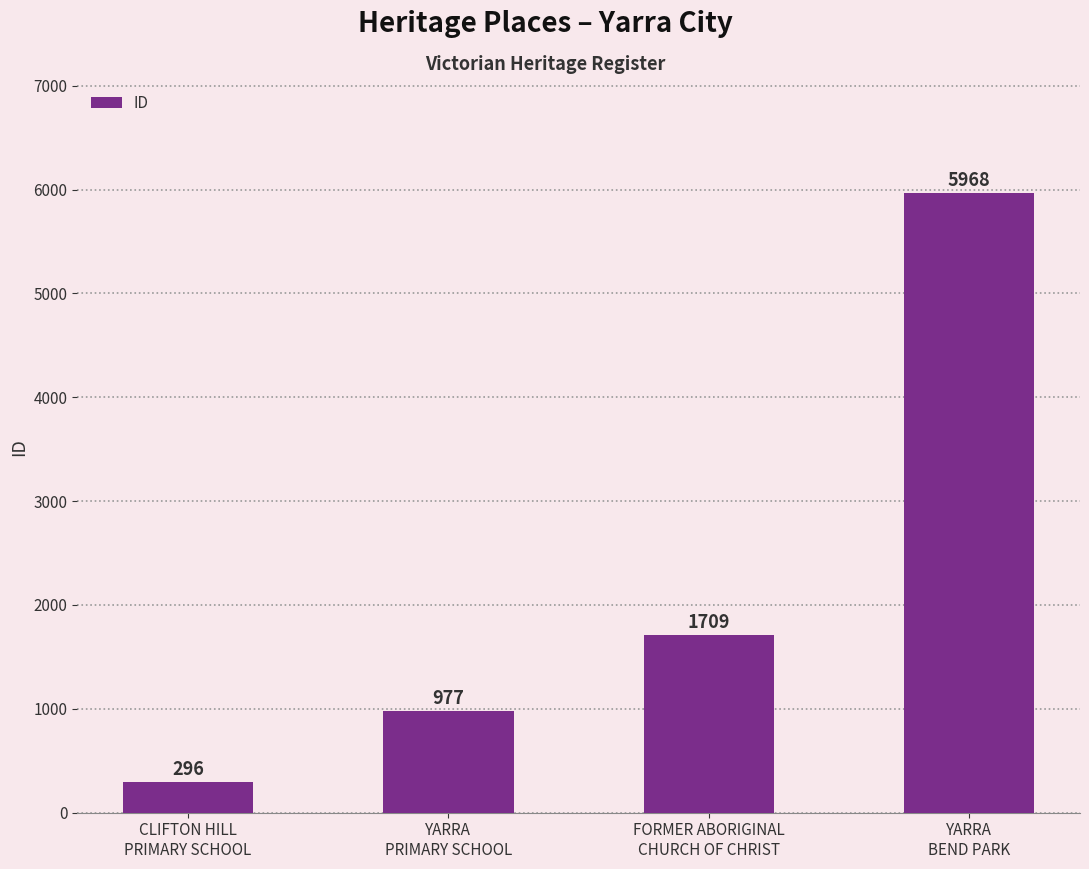

Which has a higher value, CLIFTON HILL
PRIMARY SCHOOL or FORMER ABORIGINAL
CHURCH OF CHRIST?

FORMER ABORIGINAL
CHURCH OF CHRIST